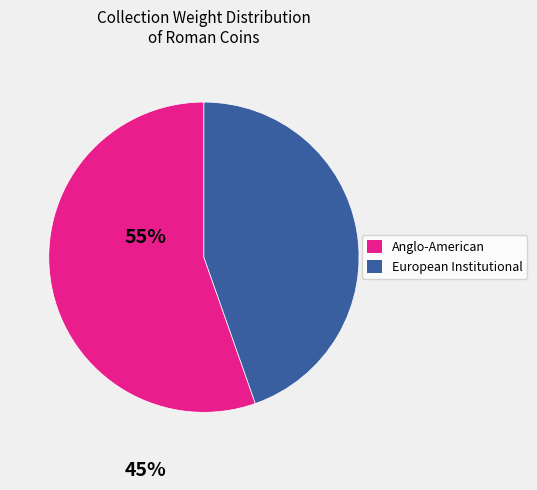

Is there a majority slice in this chart?

Yes